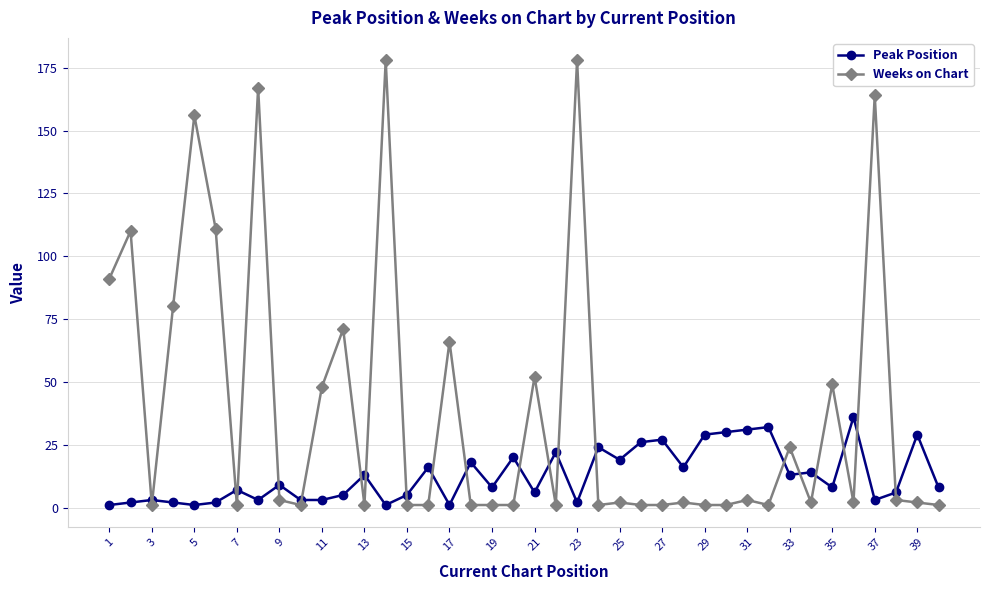

True or false: Weeks on Chart and Peak Position intersect in this chart.

True